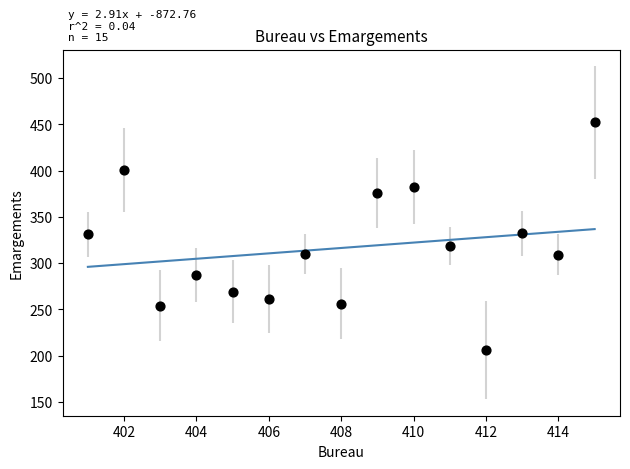

What is the range of X values (max minus min)?

14